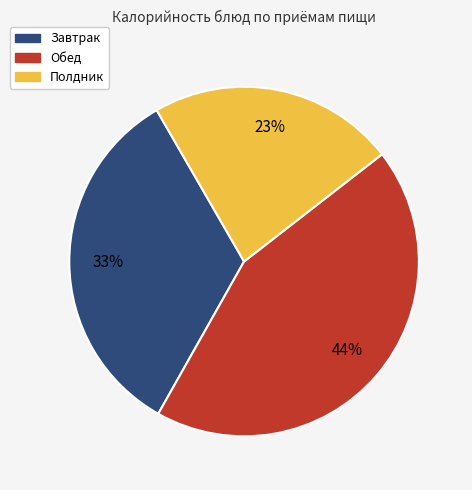

Is there a majority slice in this chart?

No